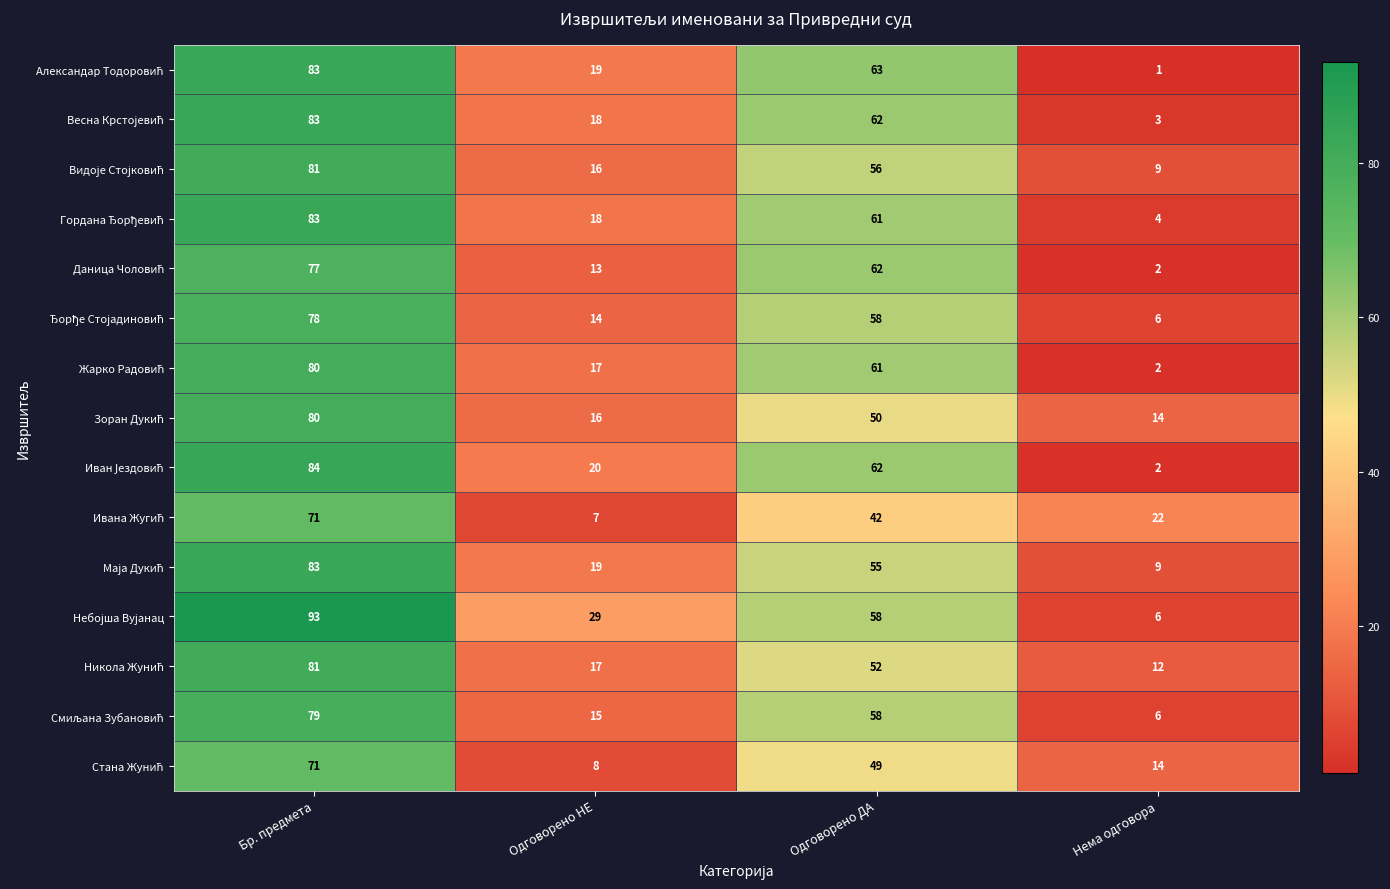

At which category does the chart reach its minimum across all series?

Нема одговора